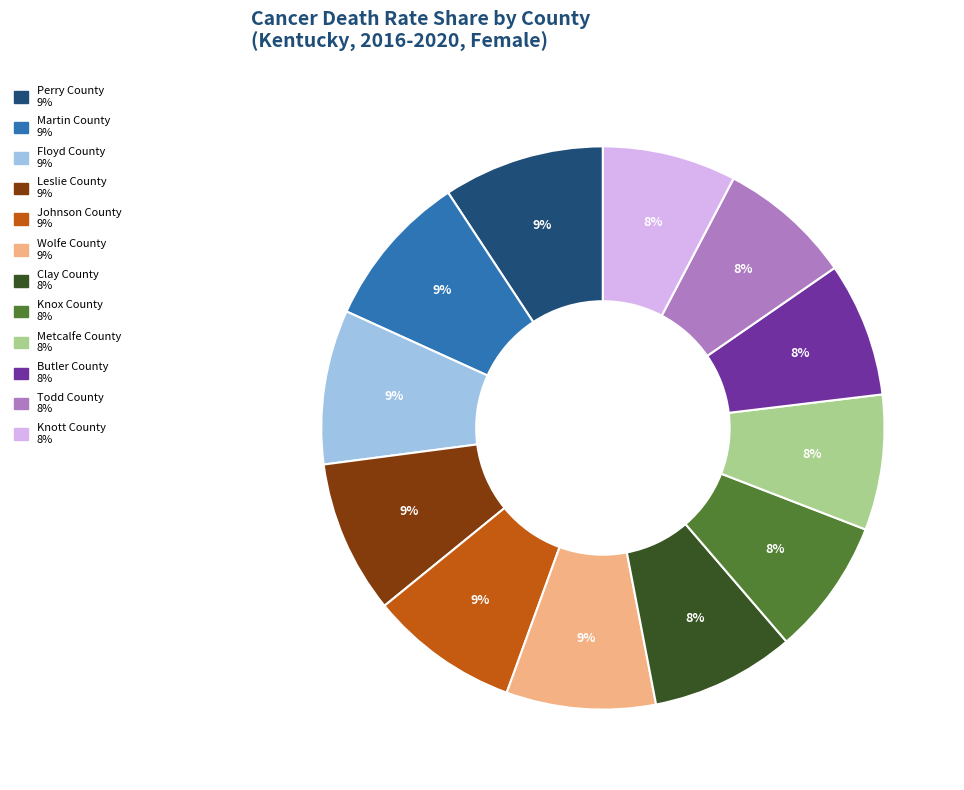

The Perry County slice represents 9% of the pie. True or false?

True